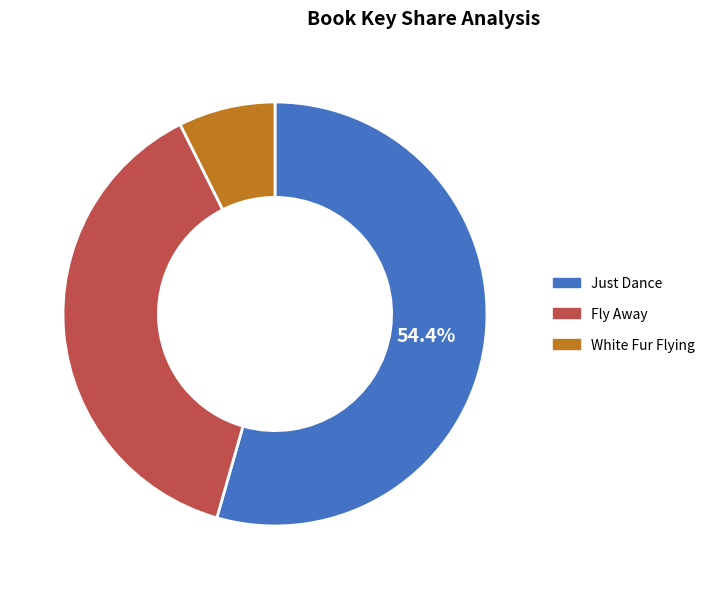

Approximately how many times larger is the value at Just Dance compared to White Fur Flying?

7.4